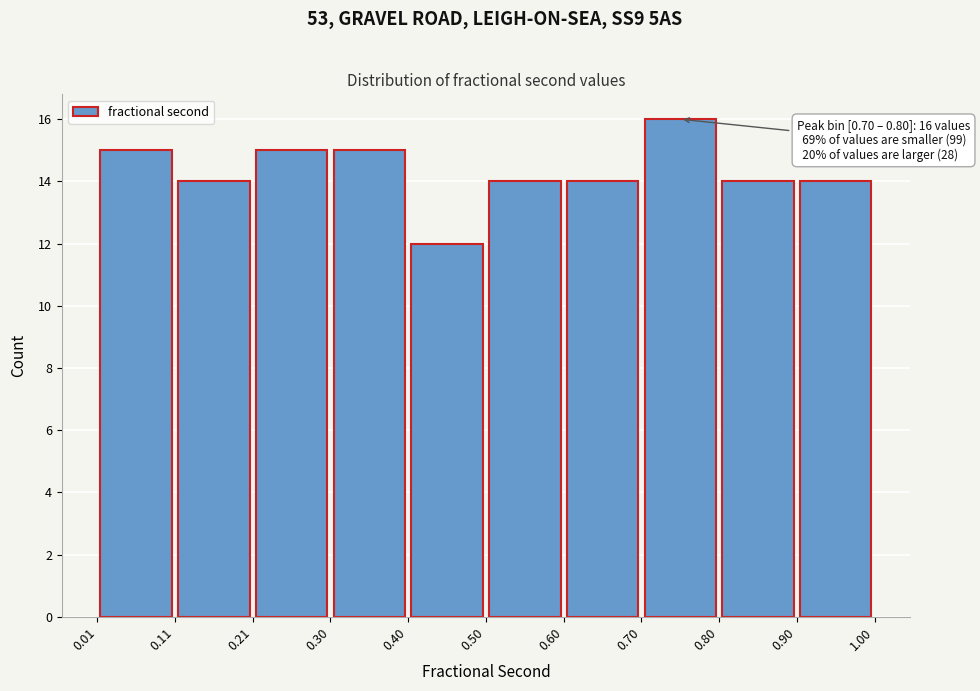

Over which range of the x-axis is the bar tallest?

0.70 to 0.80